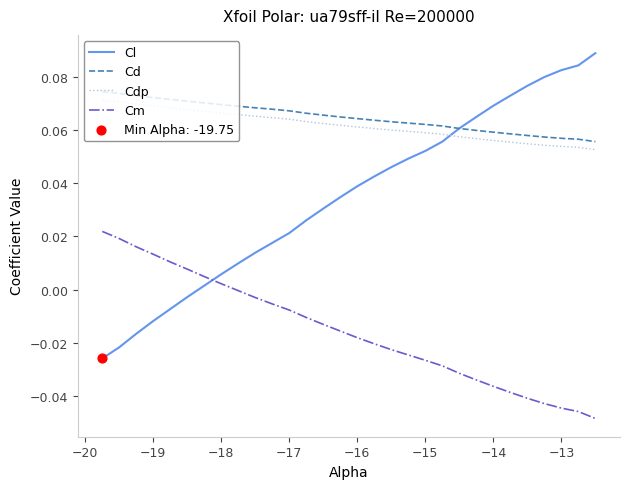

True or false: Cm and Cdp intersect in this chart.

False